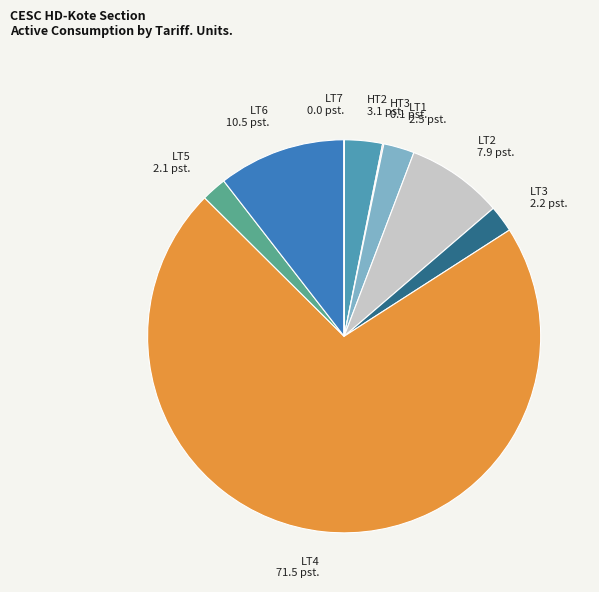

Does LT4 represent more than half of the total?

Yes